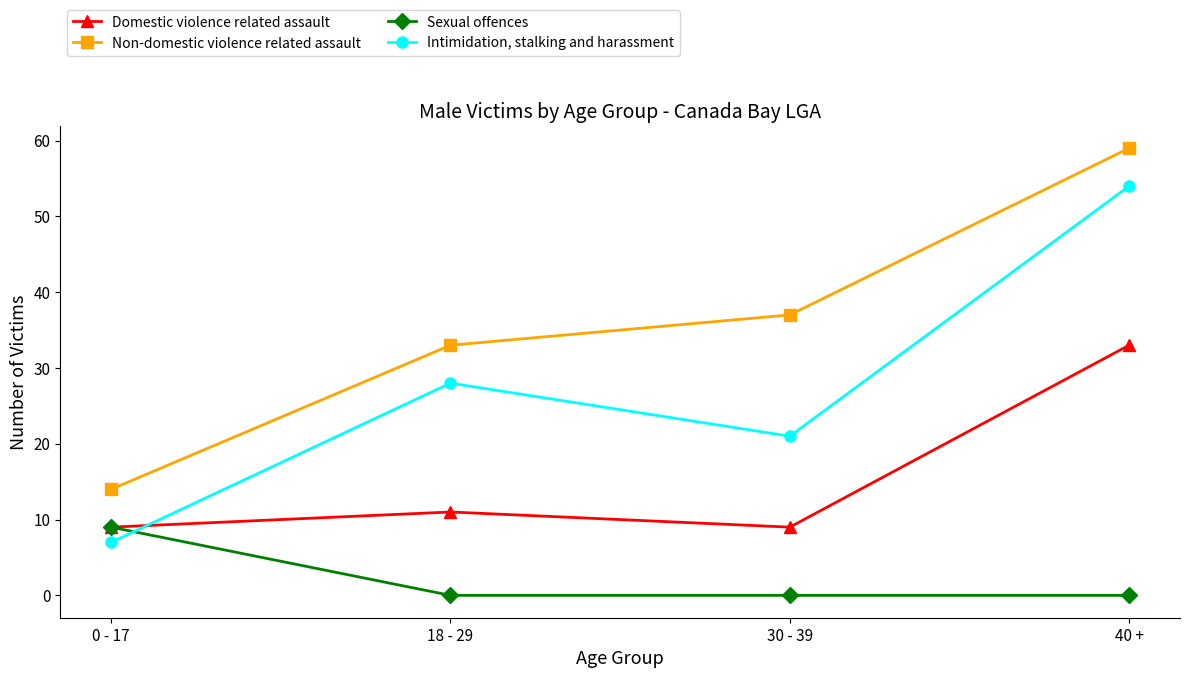

What is the total value across all series at 30 - 39?

67